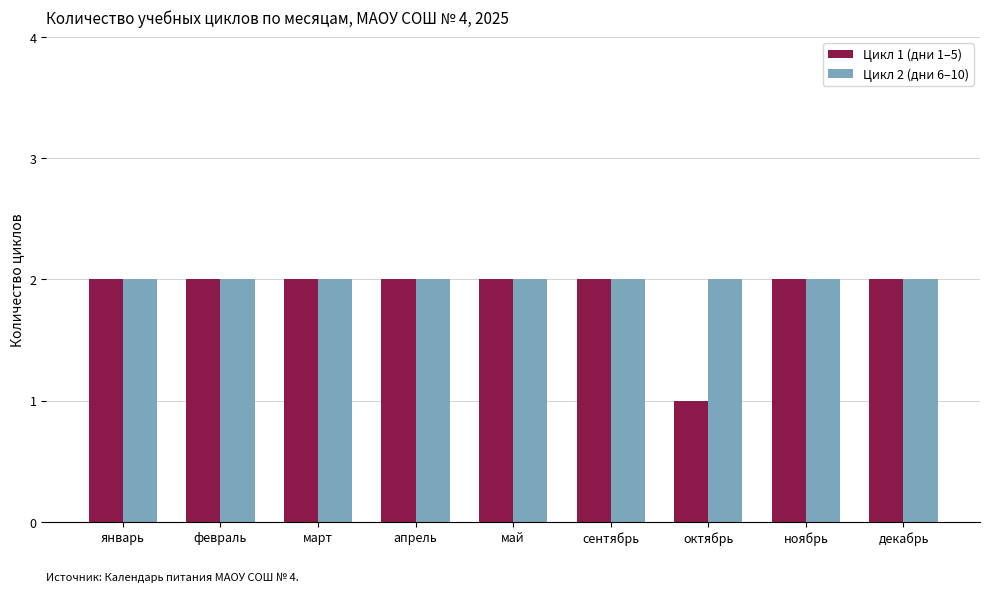

Does the chart contain stacked bars?

No